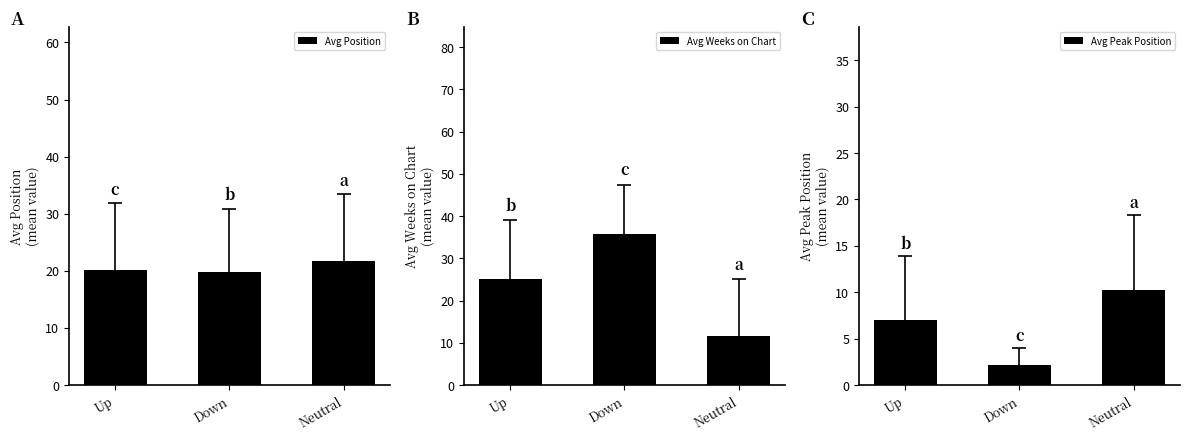

Reading left to right, list all the values displayed in this chart.

Avg Position: 20.2	19.8	21.7
Avg Weeks on Chart: 25.0	35.7	11.7
Avg Peak Position: 7.0	2.2	10.2